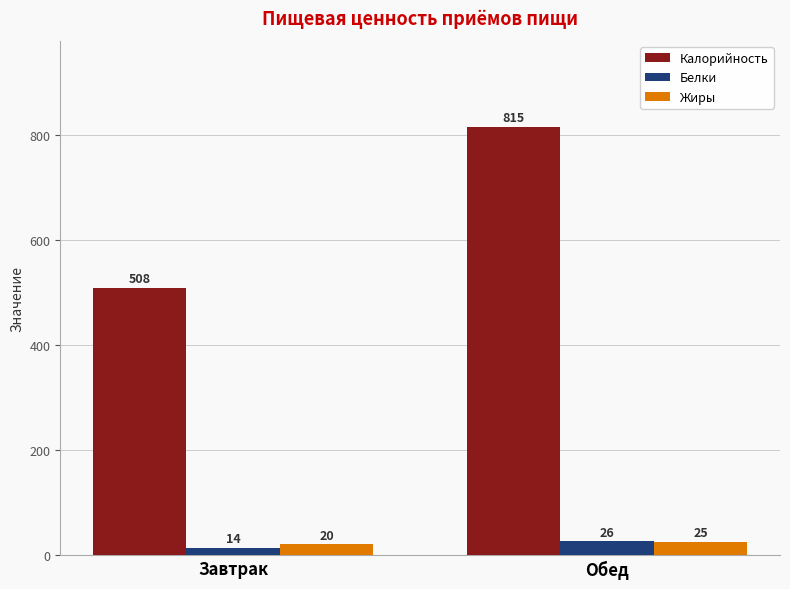

What is the sum of the Жиры values at Обед and Завтрак?

45